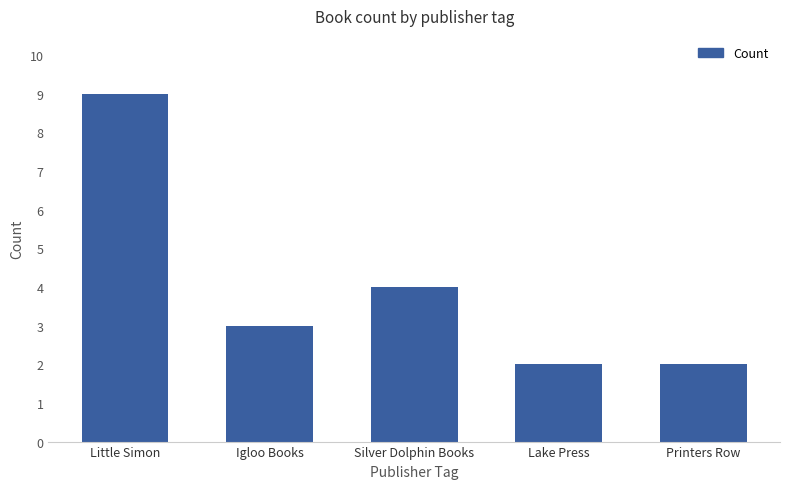

Is it true that the value at Printers Row is 3?

False